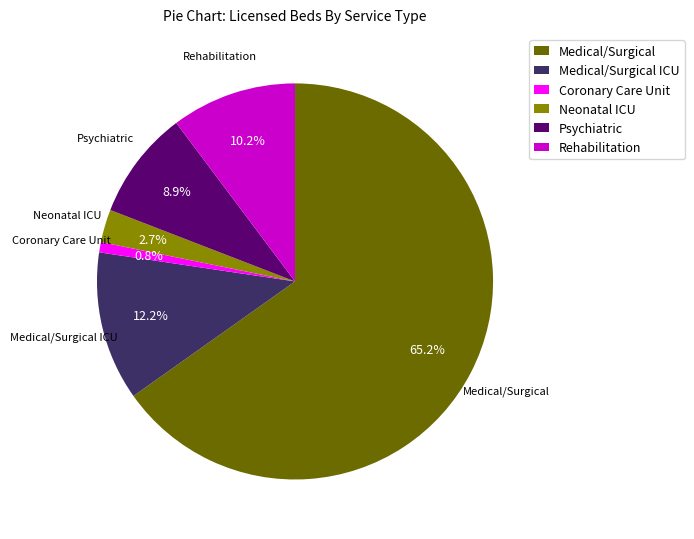

Approximately how many times larger is the value at Psychiatric compared to Rehabilitation?

0.9